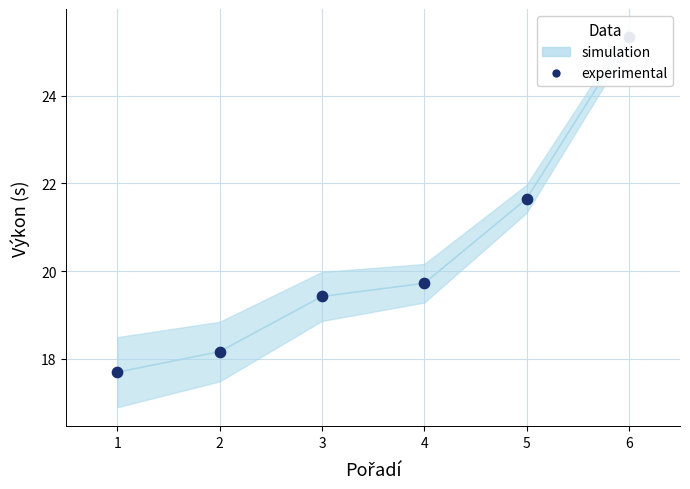

Approximately how many times larger is the value at 2 compared to 3?

0.9